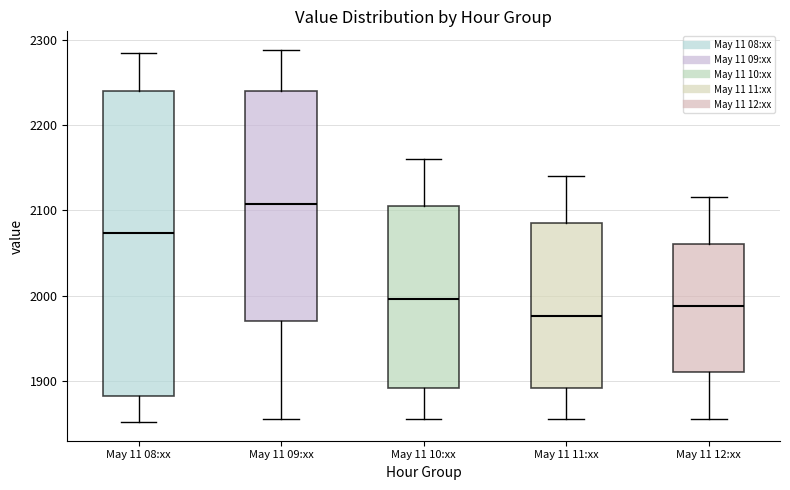

Reading left to right, transcribe this box plot: for each box, give where its median line is, the range the box spans, and where its two whiskers end, as read against the y-axis. The values are not printed on the chart, so give them approximately, as read against the axis.

May 11 08:xx: median 2070, box 1880 to 2240, whiskers 1850 to 2280
May 11 09:xx: median 2110, box 1970 to 2240, whiskers 1860 to 2290
May 11 10:xx: median 2000, box 1890 to 2110, whiskers 1860 to 2160
May 11 11:xx: median 1980, box 1890 to 2090, whiskers 1860 to 2140
May 11 12:xx: median 1990, box 1910 to 2060, whiskers 1860 to 2120